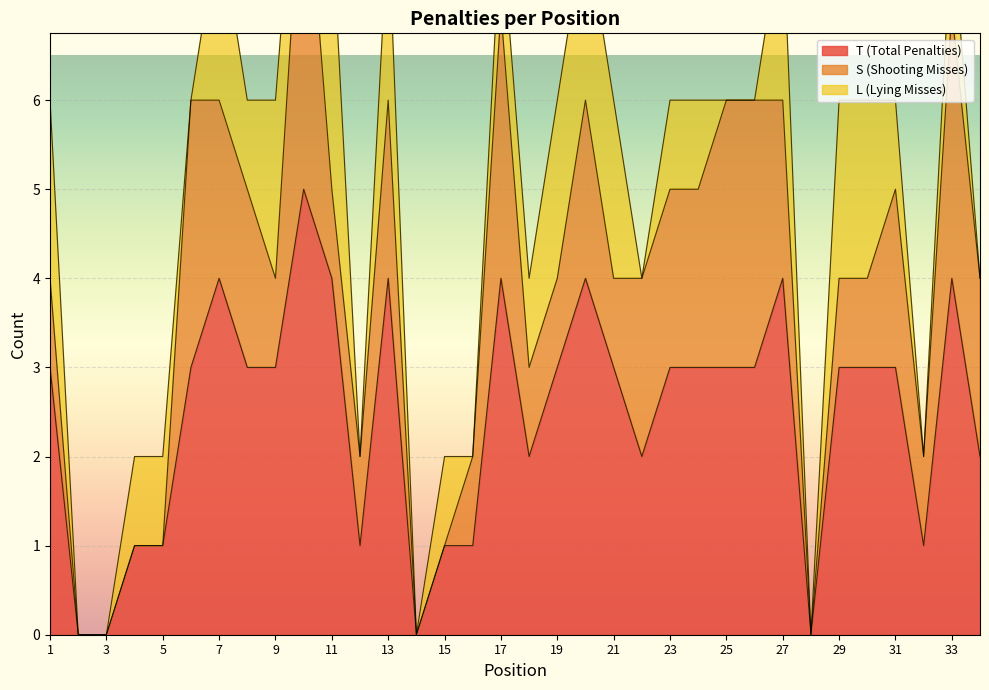

True or false: T (Total Penalties) has more than 0 points higher than both neighbors.

True